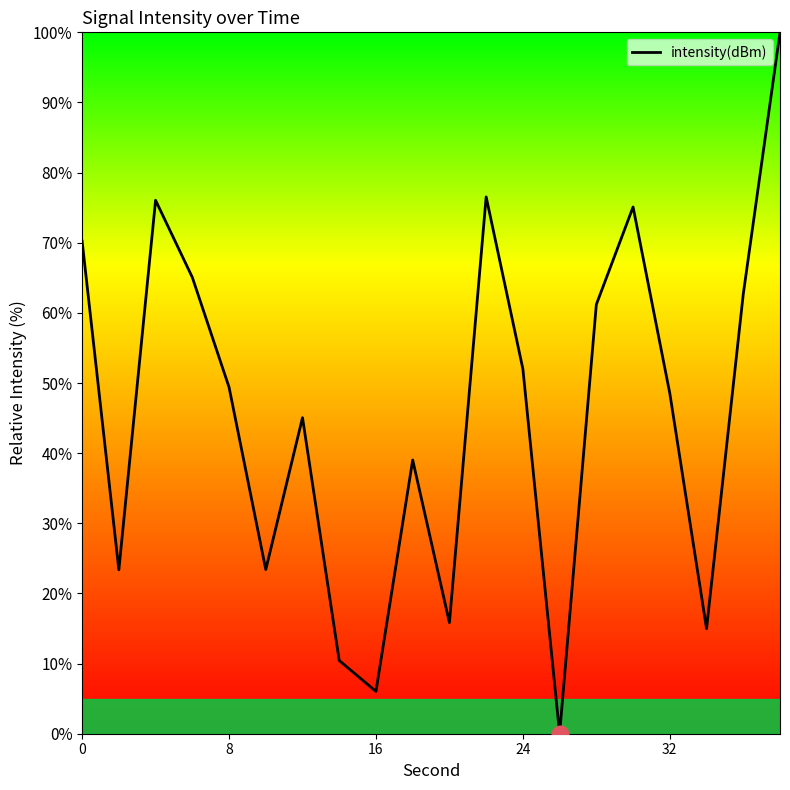

What is the difference between the maximum and minimum values?

100.0